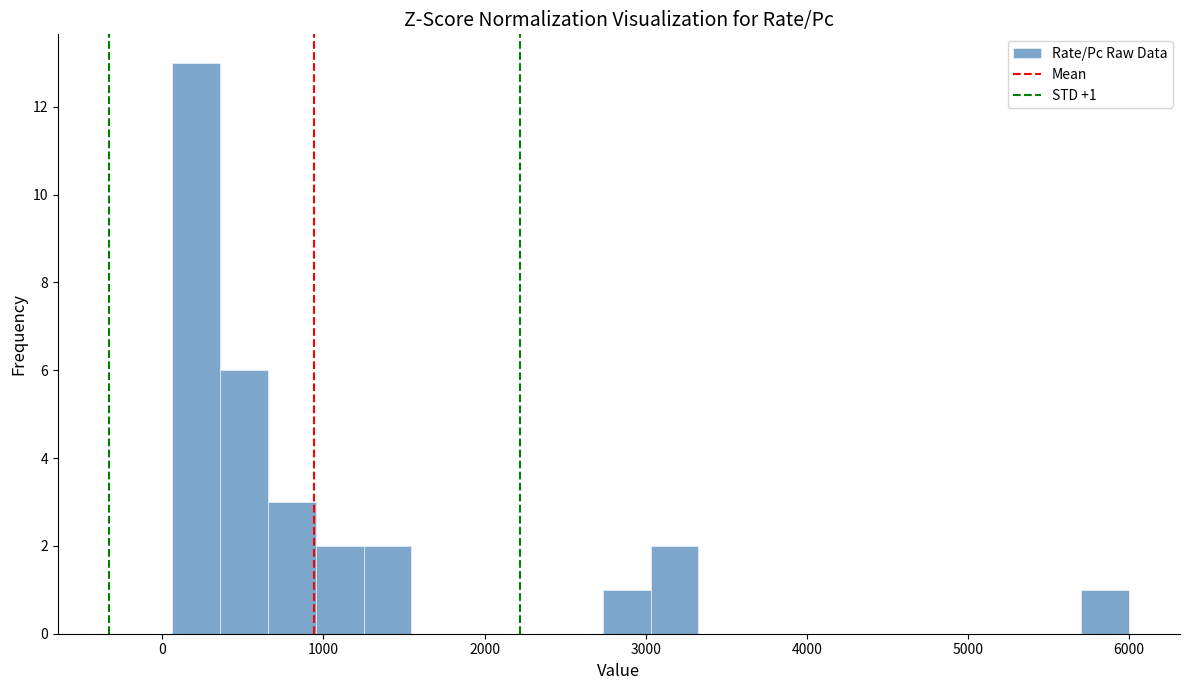

Around what value on the x-axis is the tallest bar? Give the approximate position of its centre, as read against the axis.

200